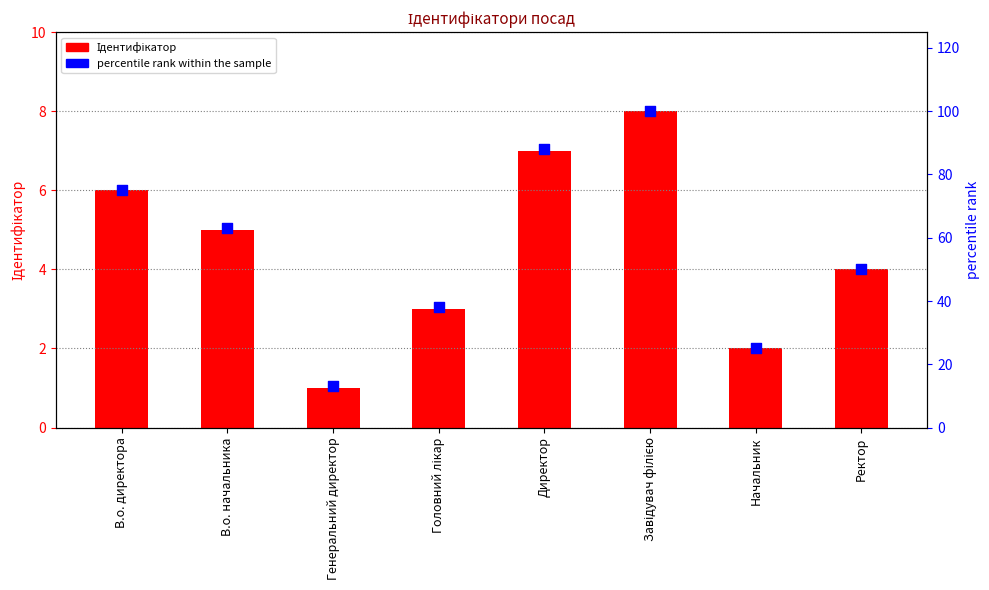

What is the total value across all series at Директор?

95